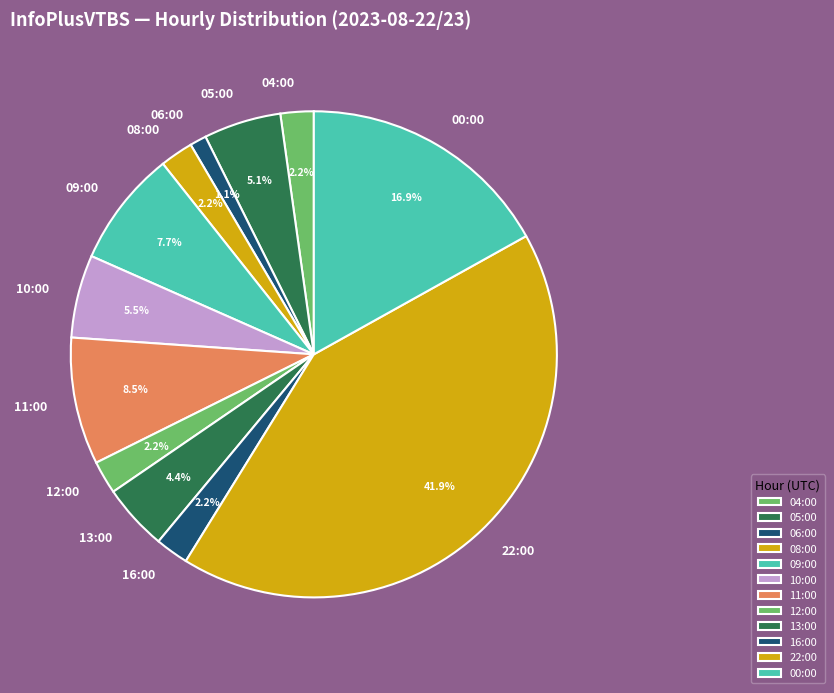

Approximately how many times larger is the value at 22:00 compared to 00:00?

2.5